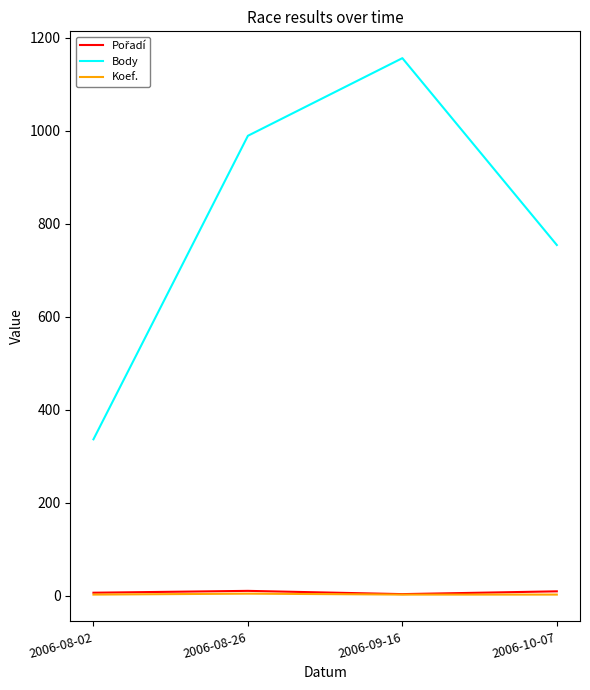

Which series has the largest total across all categories?

Body